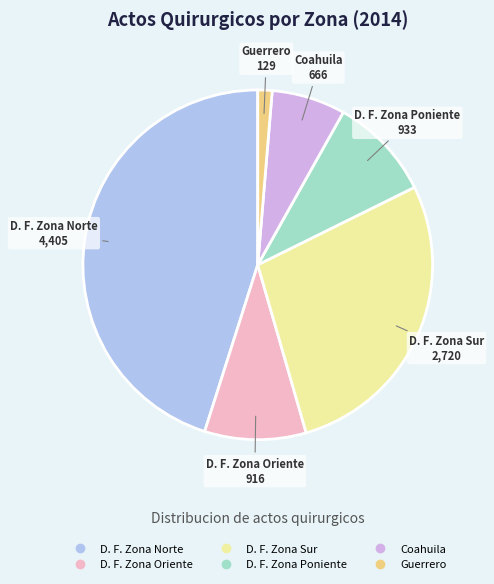

Which slice is the largest?

D. F. Zona Norte